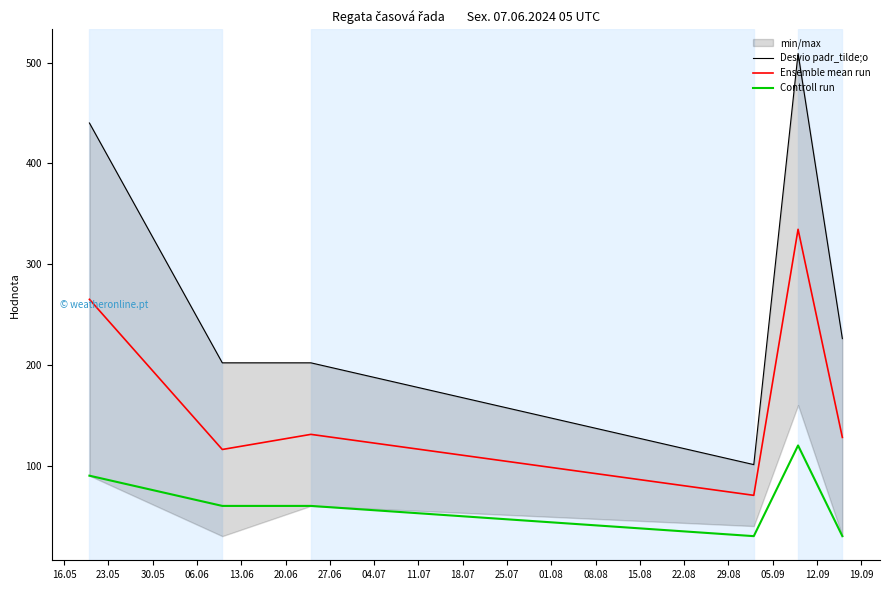

True or false: Ensemble mean run and Controll run intersect in this chart.

False